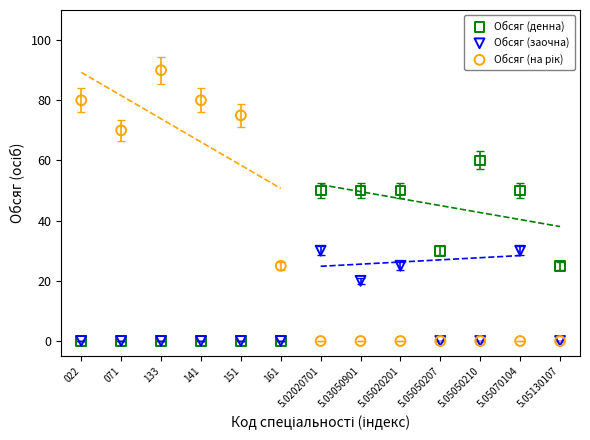

In the Обсяг (заочна) series, what Y value is closest to 15?

20